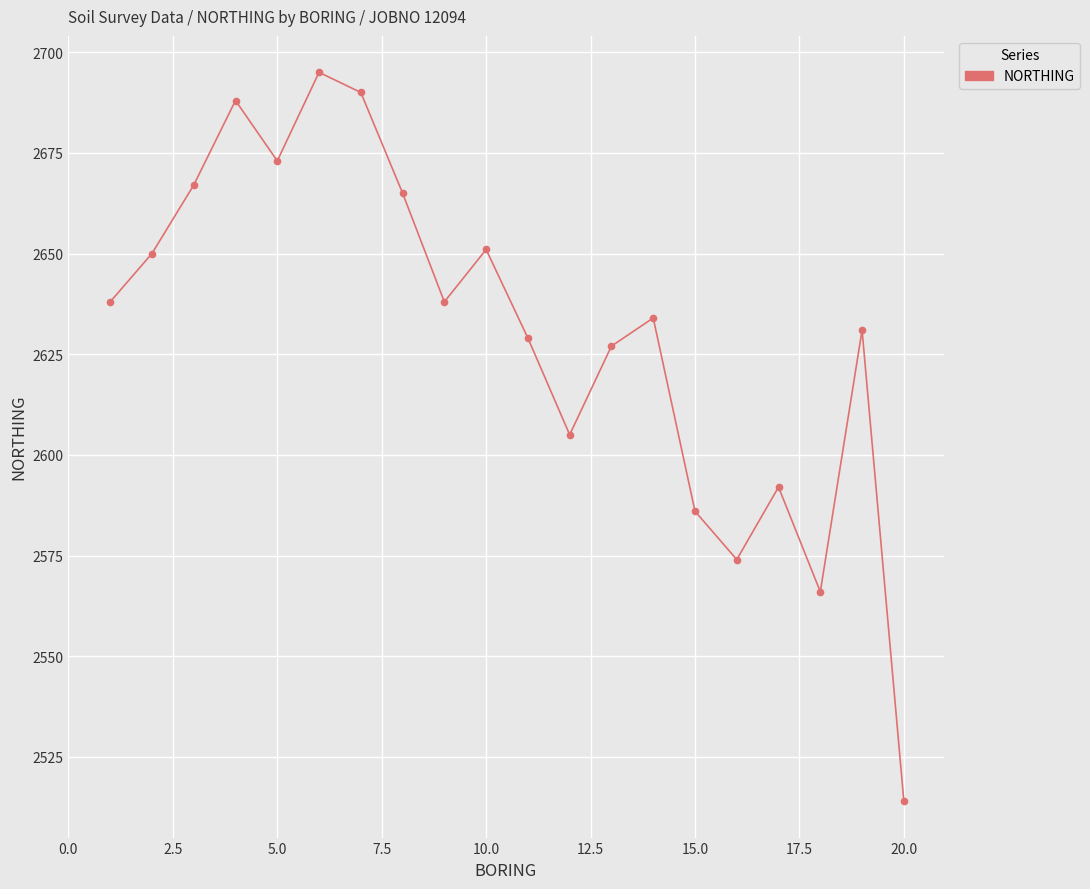

What is the maximum value shown in the chart?

2695